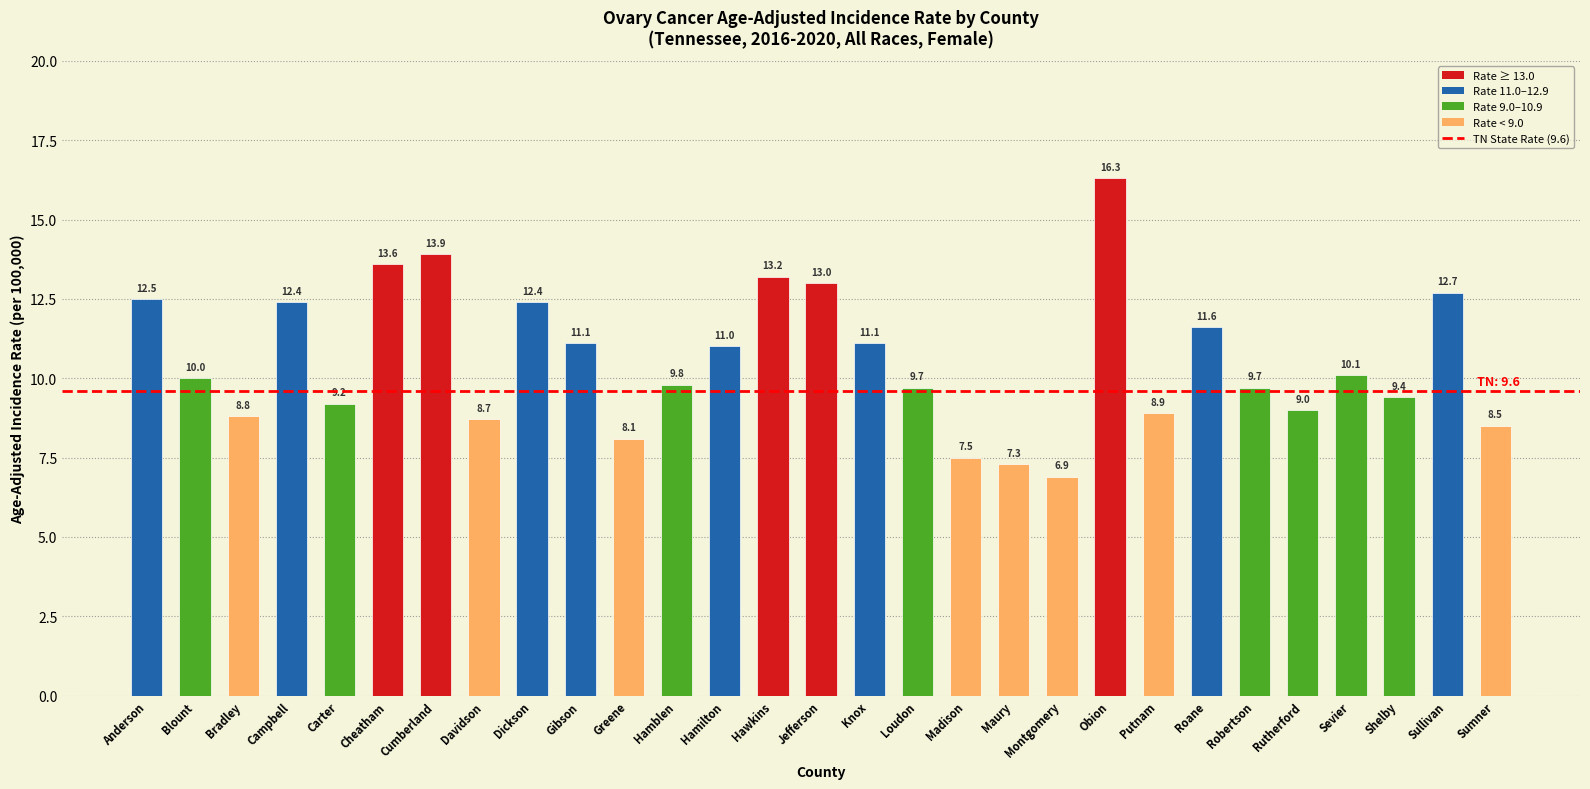

Count the number of data series in this chart.

1